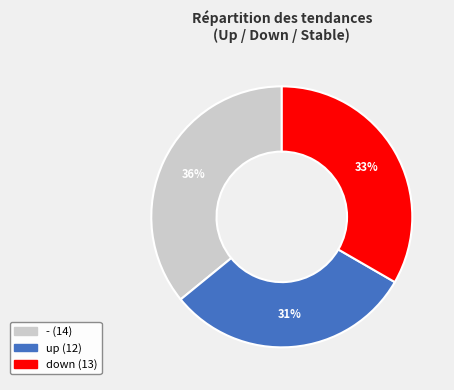

The - slice represents 36% of the pie. True or false?

True